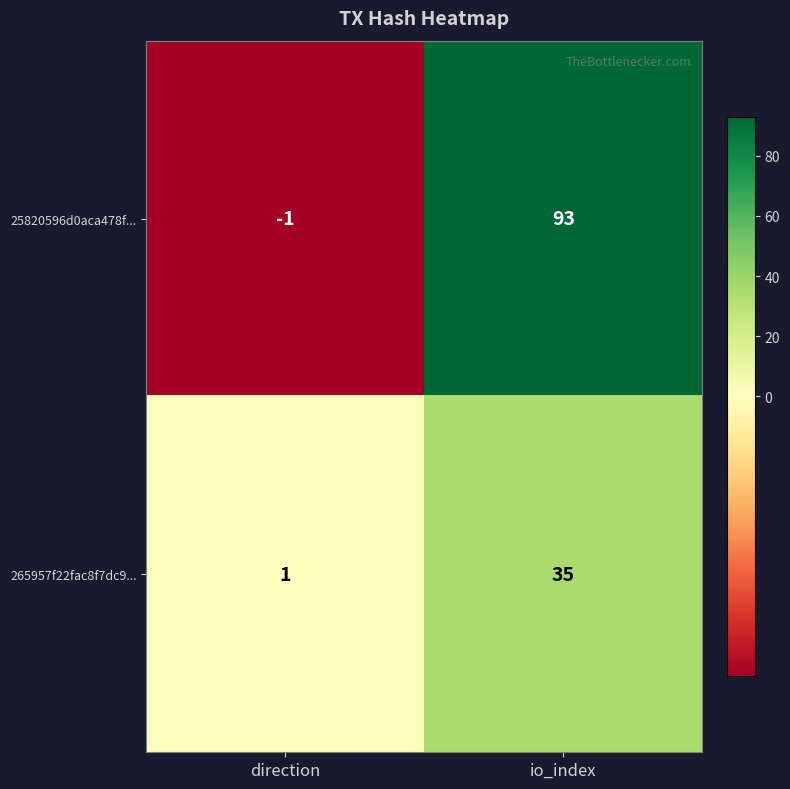

The 25820596d0aca478f... series shows -2 at direction. True or false?

False